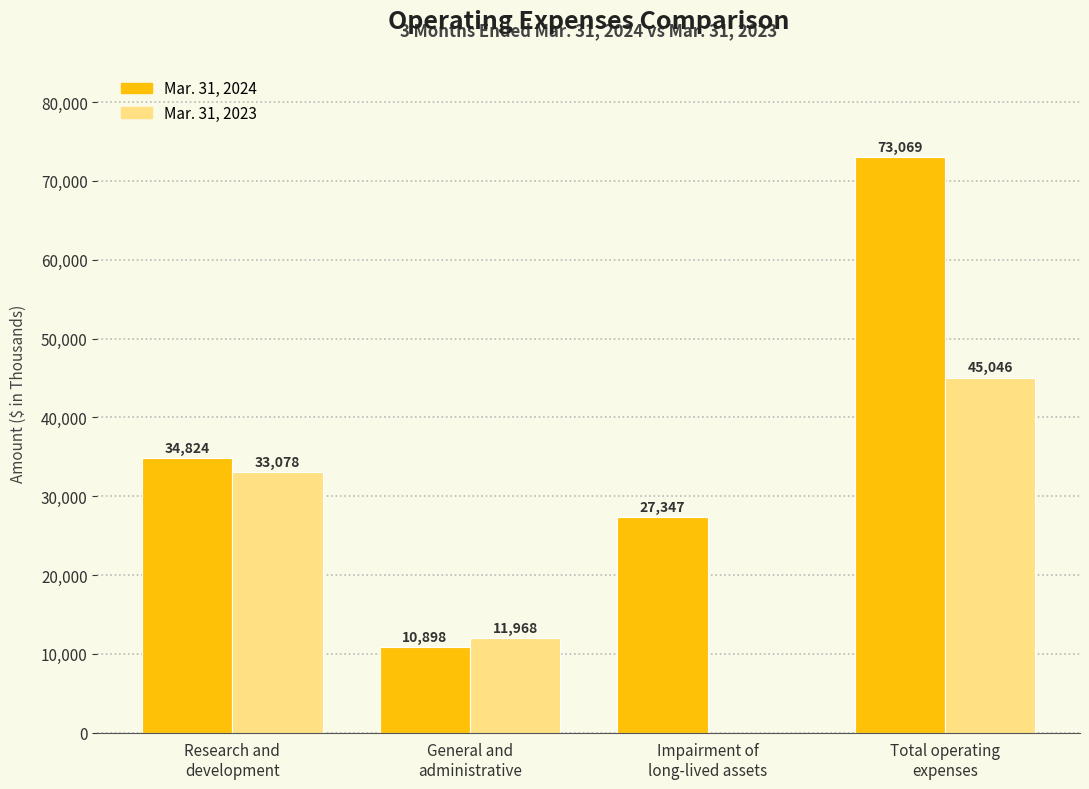

Count the number of data series in this chart.

2